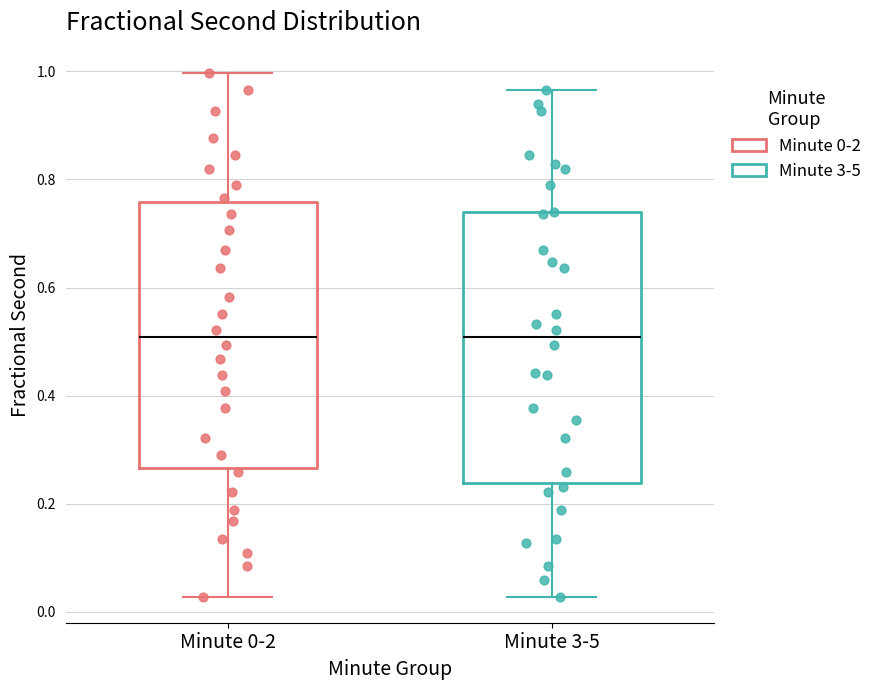

Reading left to right, transcribe this box plot: for each box, give where its median line is, the range the box spans, and where its two whiskers end, as read against the y-axis. The values are not printed on the chart, so give them approximately, as read against the axis.

Minute 0-2: median 0.50, box 0.26 to 0.76, whiskers 0.02 to 1.00
Minute 3-5: median 0.50, box 0.24 to 0.74, whiskers 0.02 to 0.96